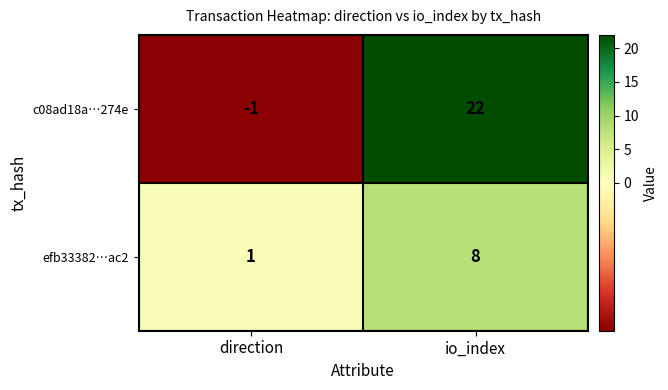

At which category is the sum across all series the highest?

io_index